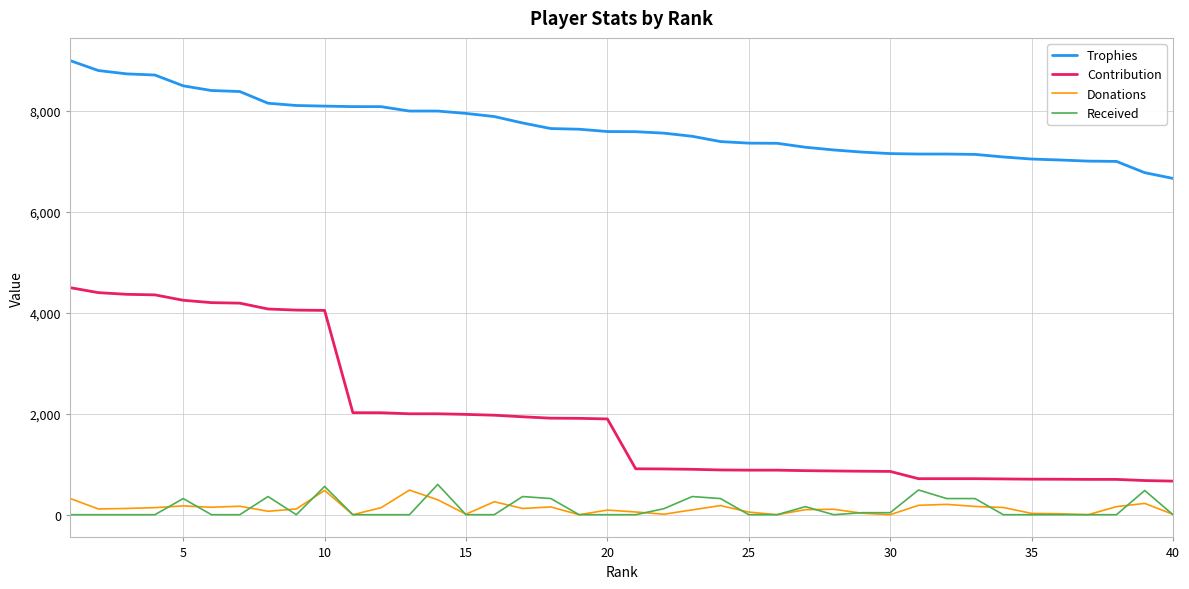

What is the maximum value for Contribution?

4500